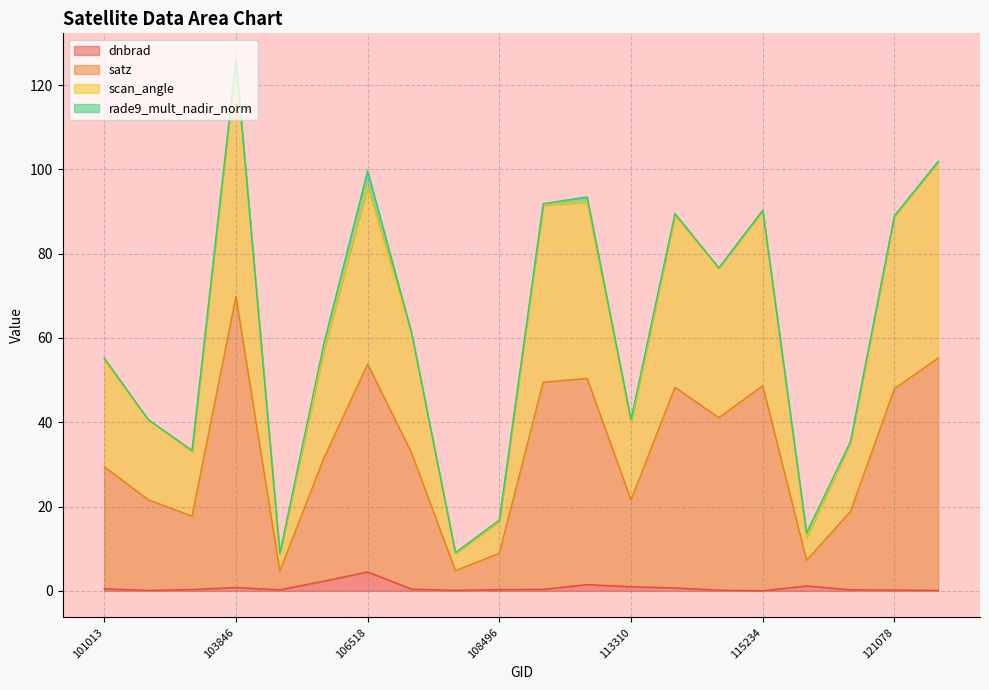

How many values in the scan_angle series are below 61?

10